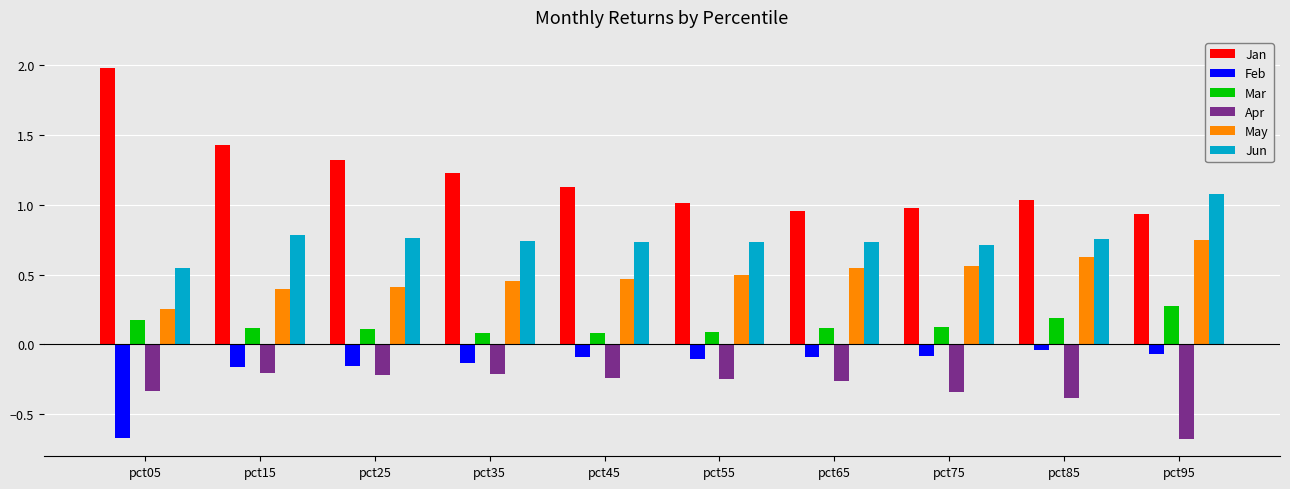

The value of May at pct45 is 0.1. True or false?

False